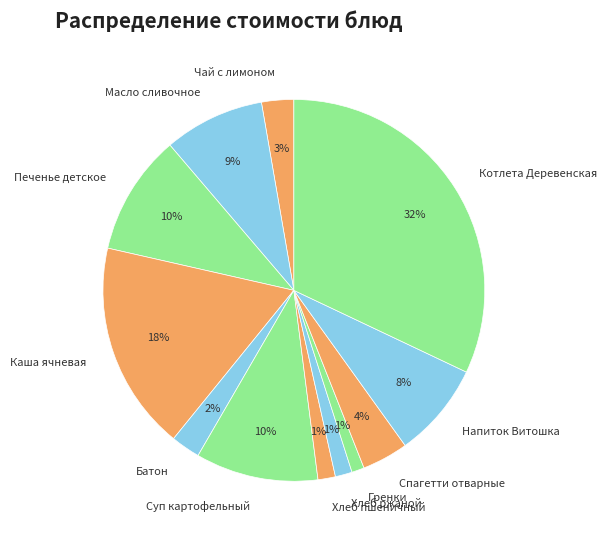

Does Гренки represent more than half of the total?

No